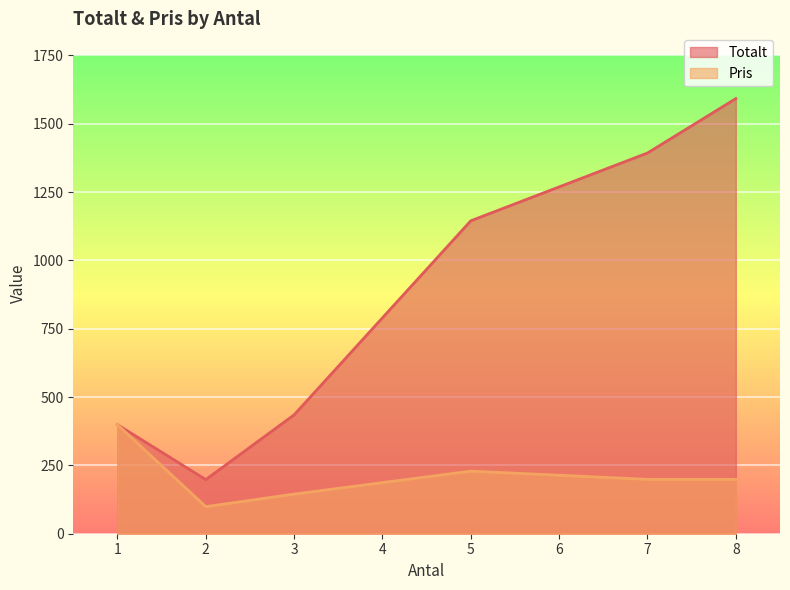

True or false: Totalt and Pris intersect in this chart.

False